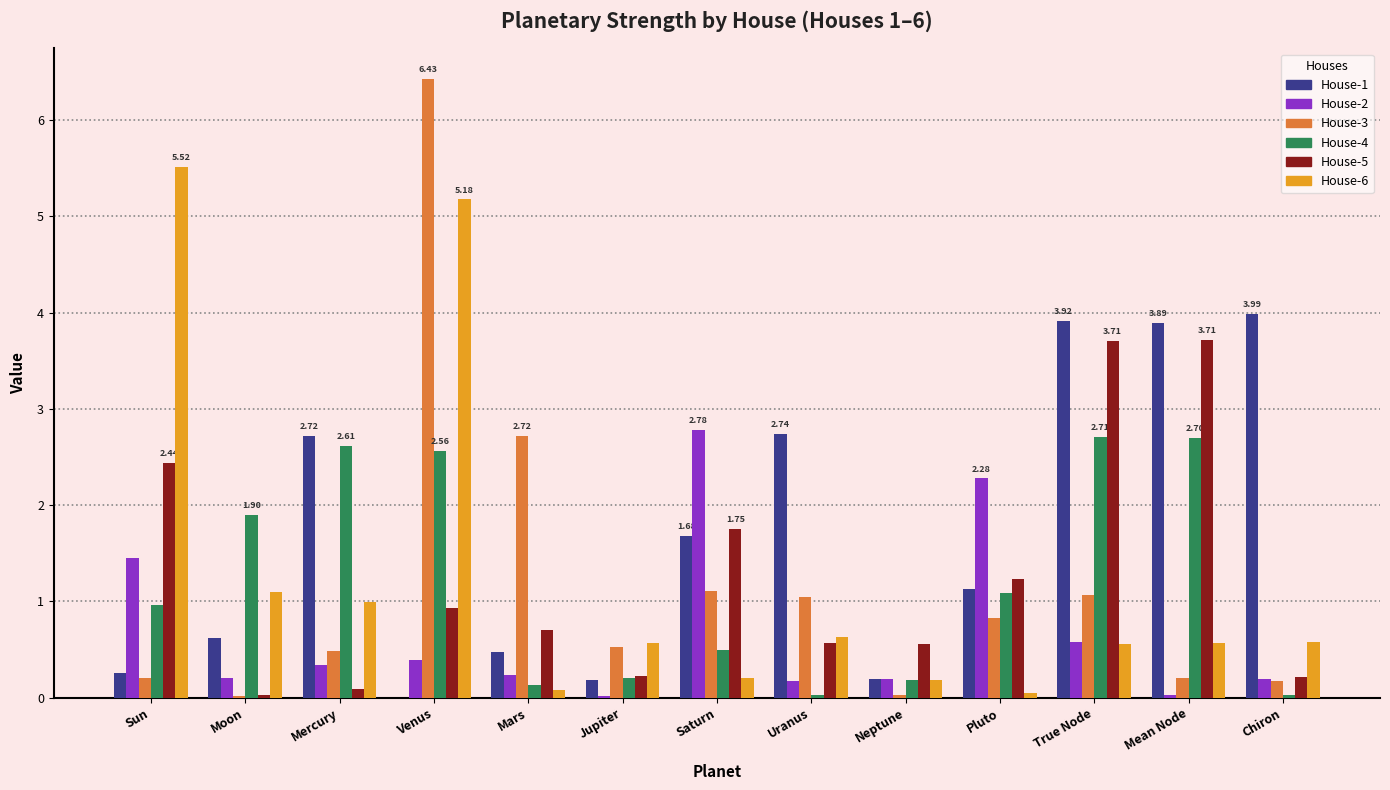

At which label is House-3 closest to 3?

Mars